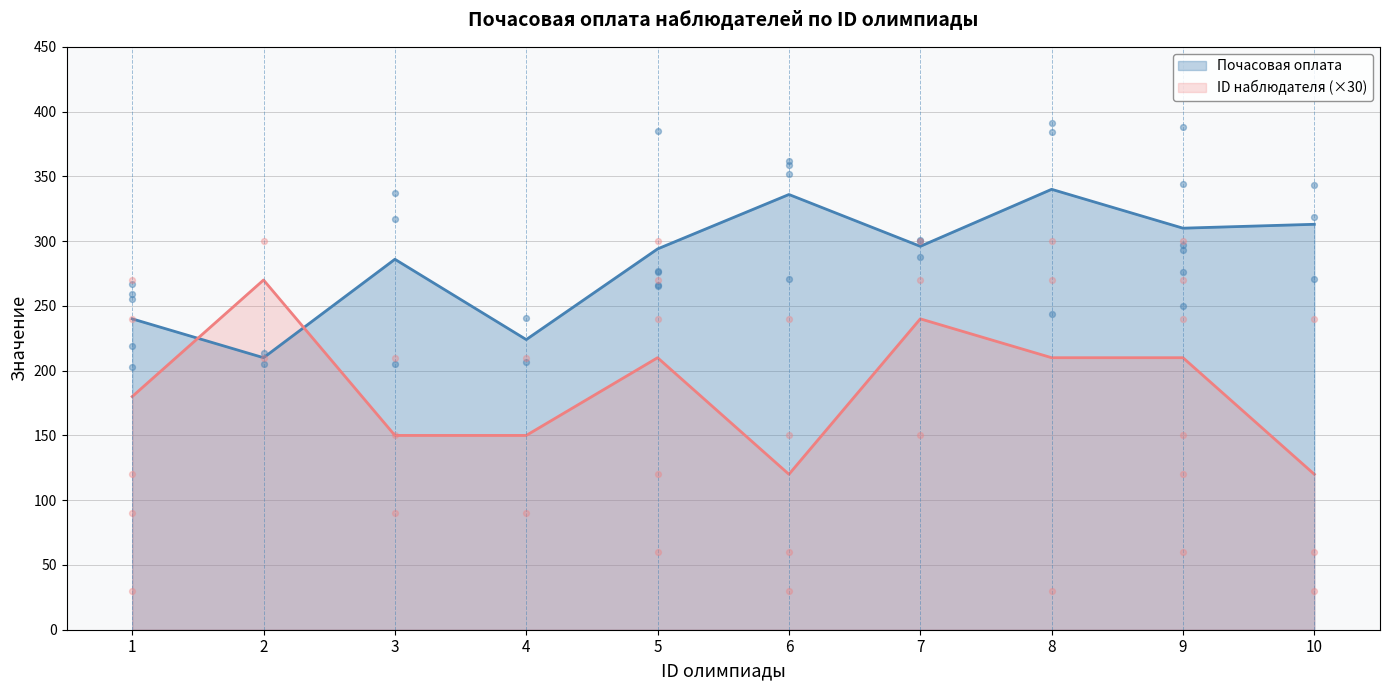

Which series has the largest total across all categories?

Почасовая оплата